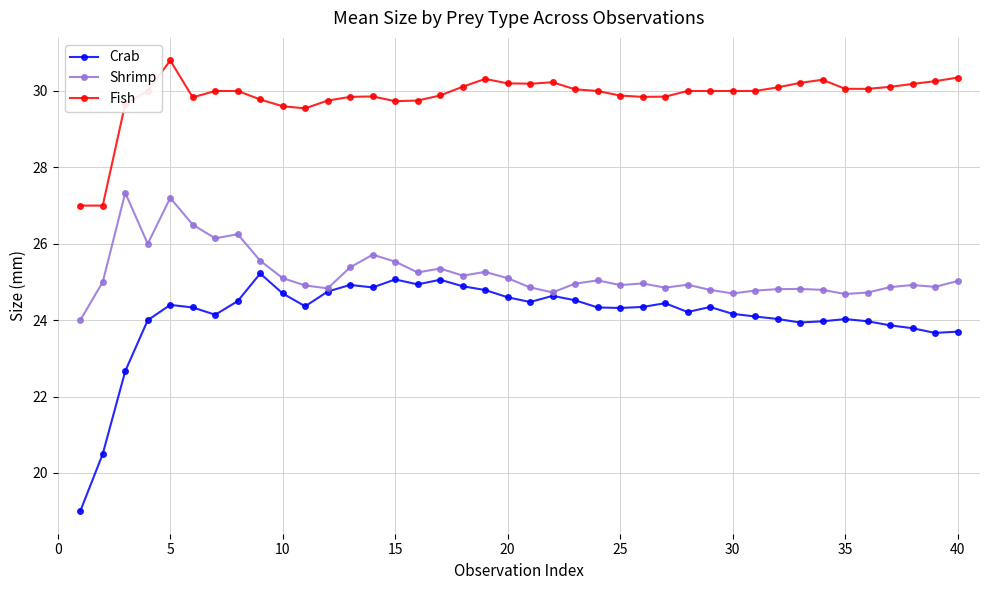

Which series has the largest total across all categories?

Fish